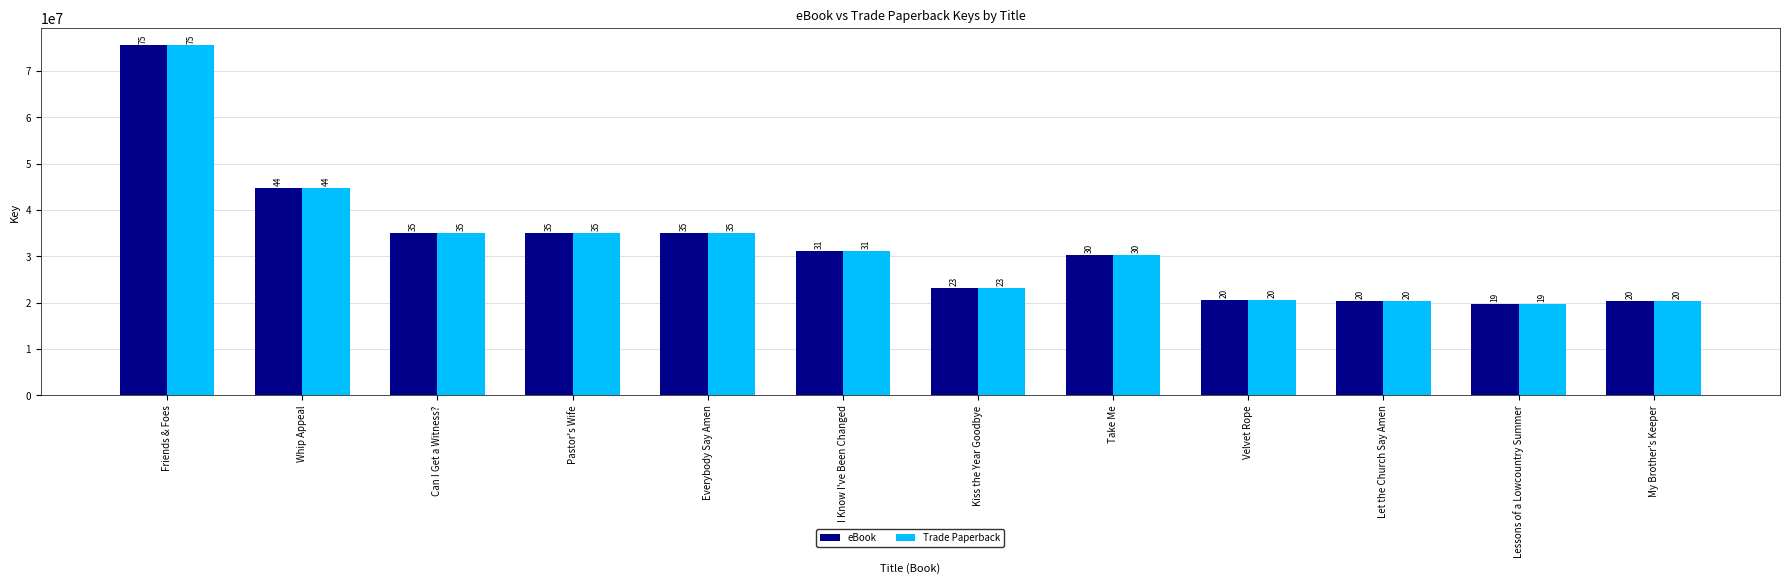

Reading right to left, what are all the values shown in this chart?

eBook: My Brother's Keeper=20412017	Lessons of a Lowcountry Summer=19615774	Let the Church Say Amen=20412032	Velvet Rope=20484897	Take Me=30231793	Kiss the Year Goodbye=23197193	I Know I've Been Changed=31106997	Everybody Say Amen=35086556	Pastor's Wife=35086744	Can I Get a Witness?=35086827	Whip Appeal=44676623	Friends & Foes=75477139
Trade Paperback: My Brother's Keeper=20412017	Lessons of a Lowcountry Summer=19615774	Let the Church Say Amen=20412032	Velvet Rope=20484897	Take Me=30231793	Kiss the Year Goodbye=23197193	I Know I've Been Changed=31106997	Everybody Say Amen=35086556	Pastor's Wife=35086744	Can I Get a Witness?=35086827	Whip Appeal=44676623	Friends & Foes=75477139